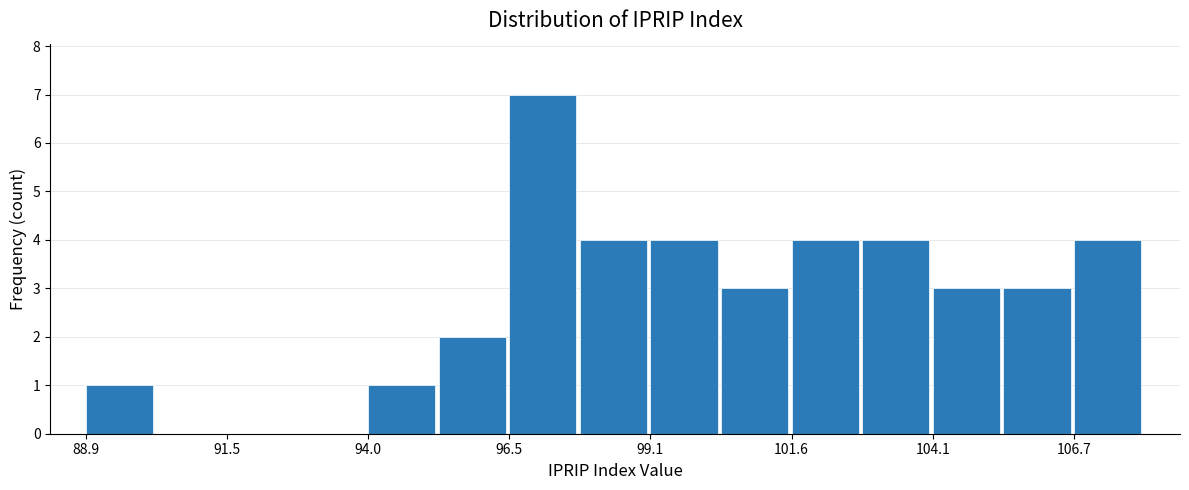

Read against the x-axis, roughly where is the centre of the tallest bar?

97.0